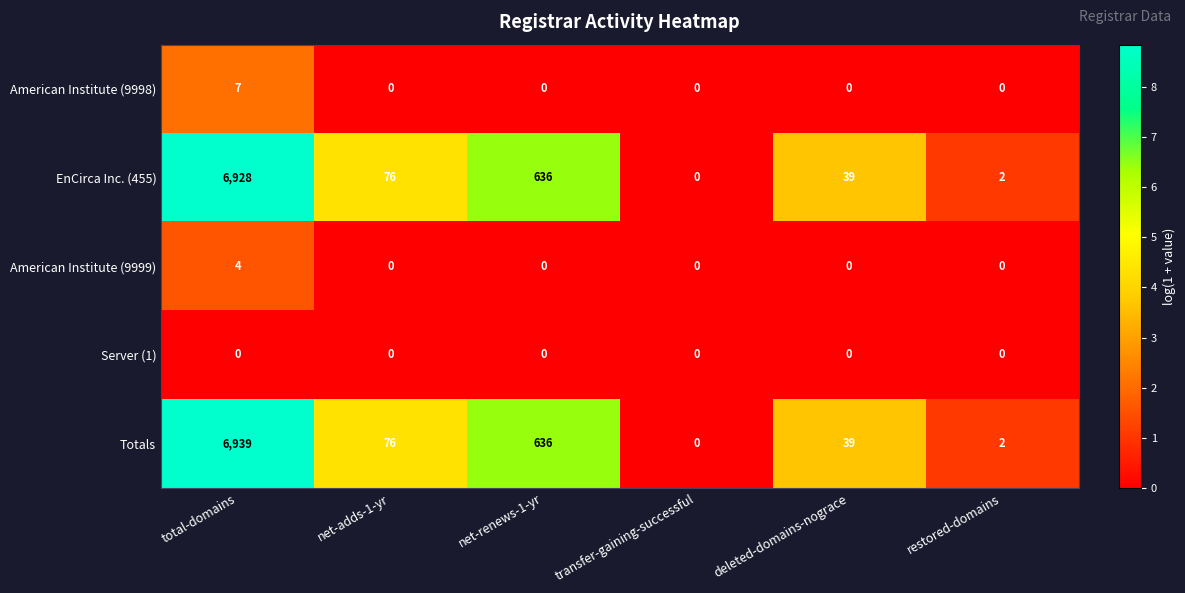

Reading left to right, extract all data points from this chart.

American Institute (9998): 7	0	0	0	0	0
EnCirca Inc. (455): 6928	76	636	0	39	2
American Institute (9999): 4	0	0	0	0	0
Server (1): 0	0	0	0	0	0
Totals: 6939	76	636	0	39	2